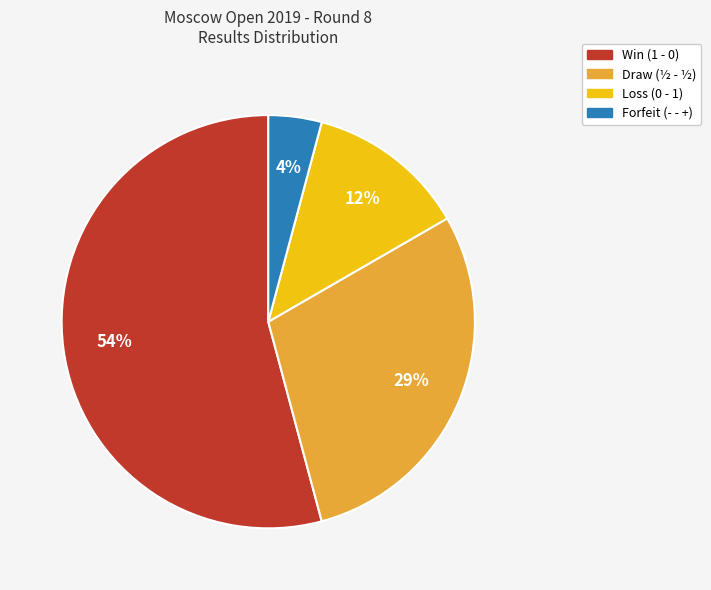

Is there any slice that represents more than half of the pie?

Yes